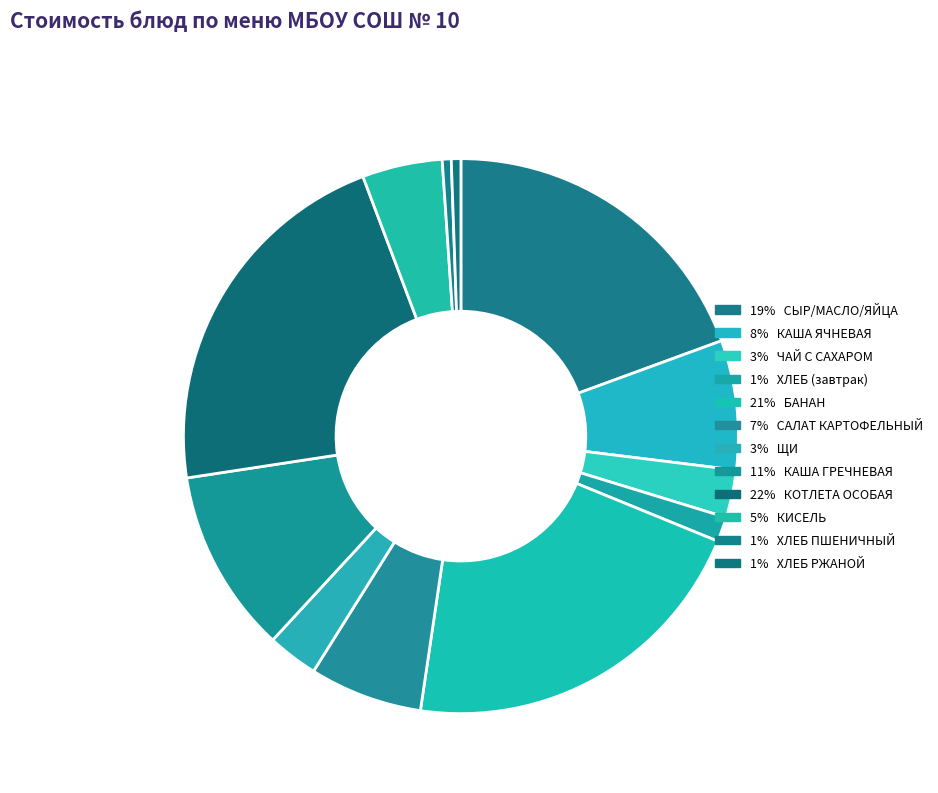

How many slices are in this pie chart?

12